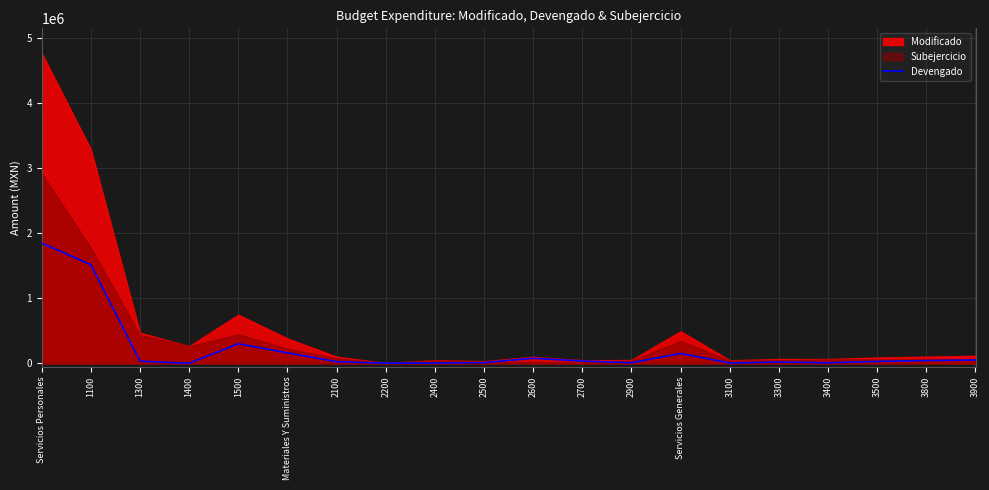

What is the highest value of the Devengado series?

1848276.2